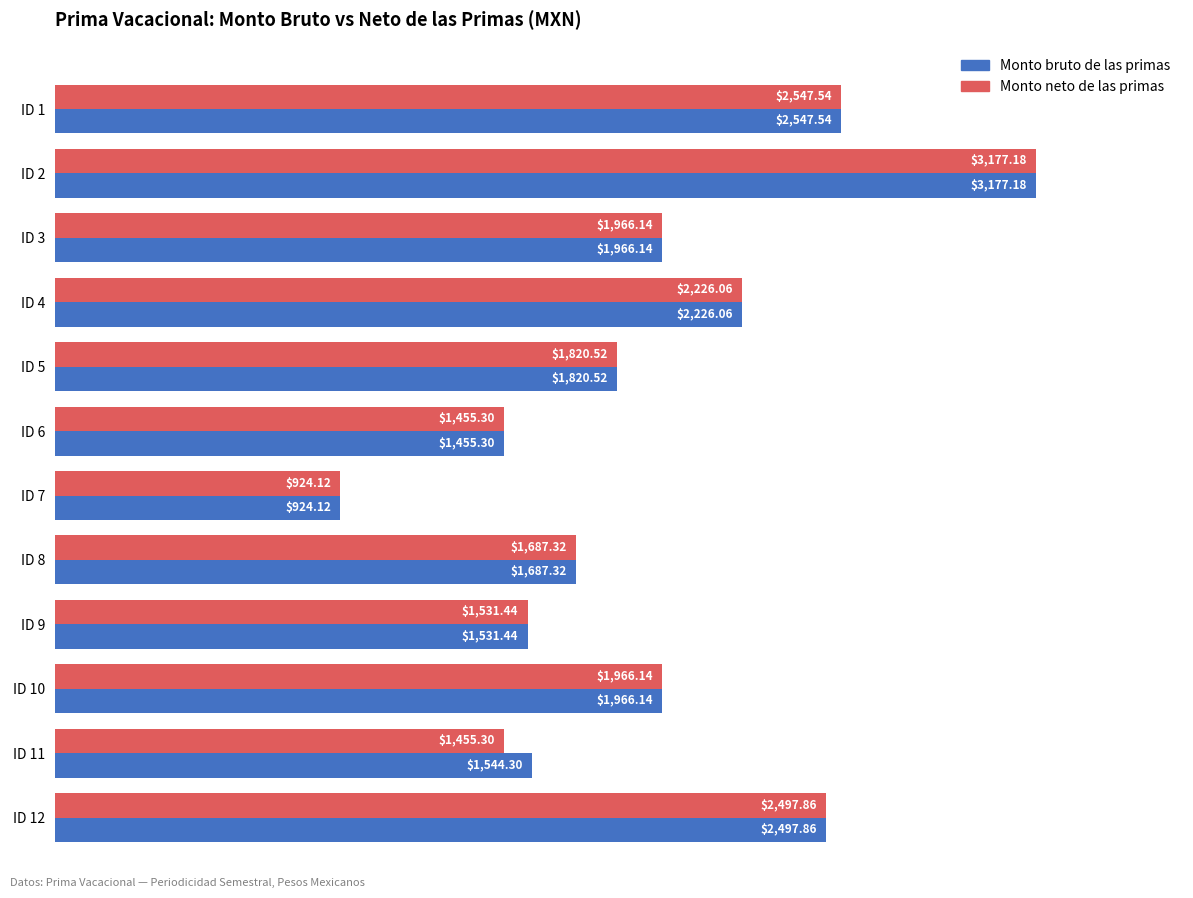

What is the total value across all series at ID 1?

5095.1